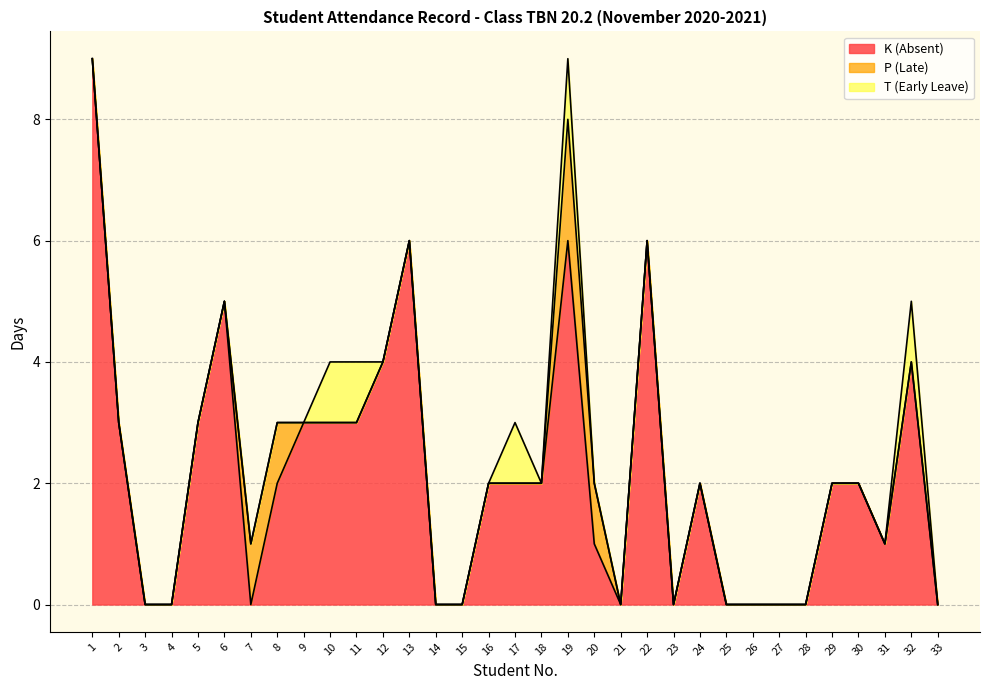

In K (Absent), how many points are lower than both neighbors (excluding endpoints)?

4